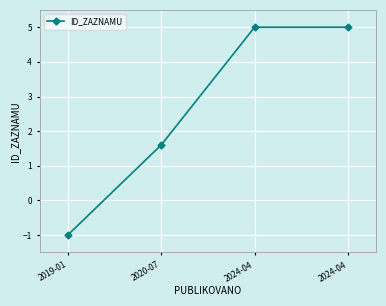

True or false: there are more than 2 points higher than both neighbors.

False